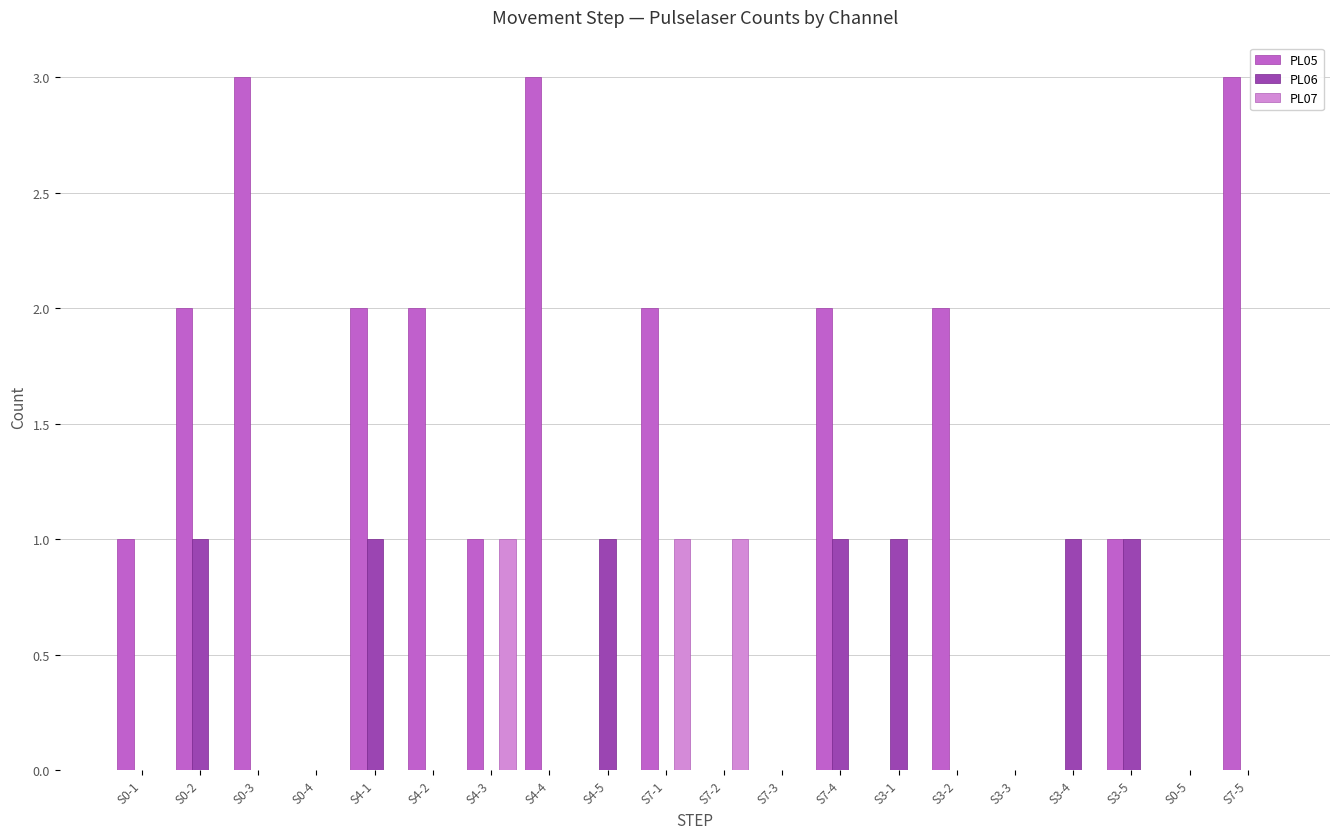

Is the value of PL07 at S0-1 greater than the value of PL05 at S0-3?

No